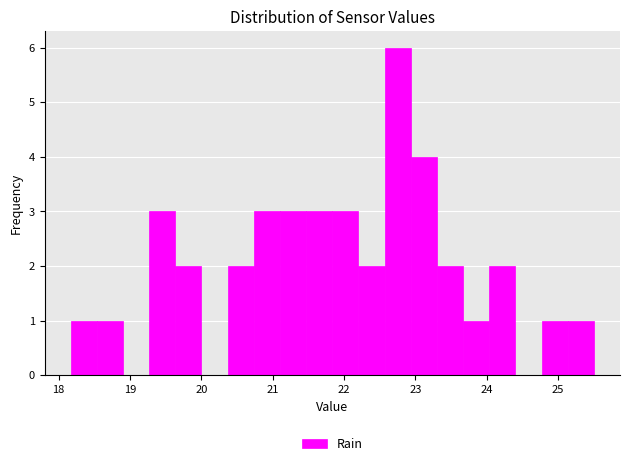

Around what value on the x-axis is the tallest bar? Give the approximate position of its centre, as read against the axis.

22.8